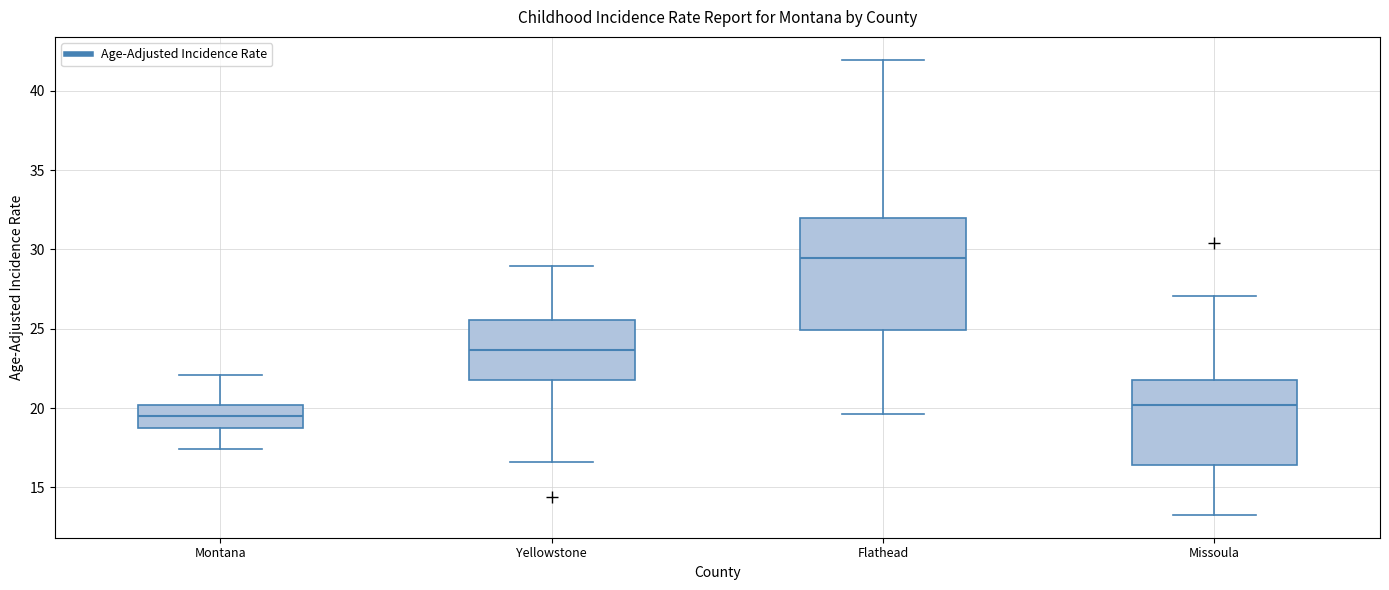

Which box has the highest median line?

Flathead